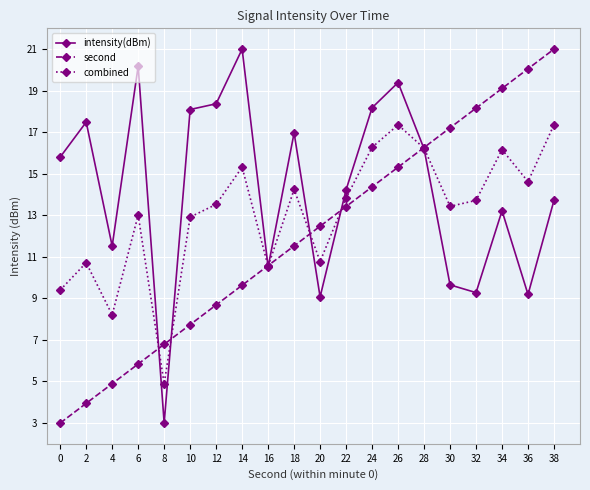

Which series ends up on top after the final intersection of second and combined?

second